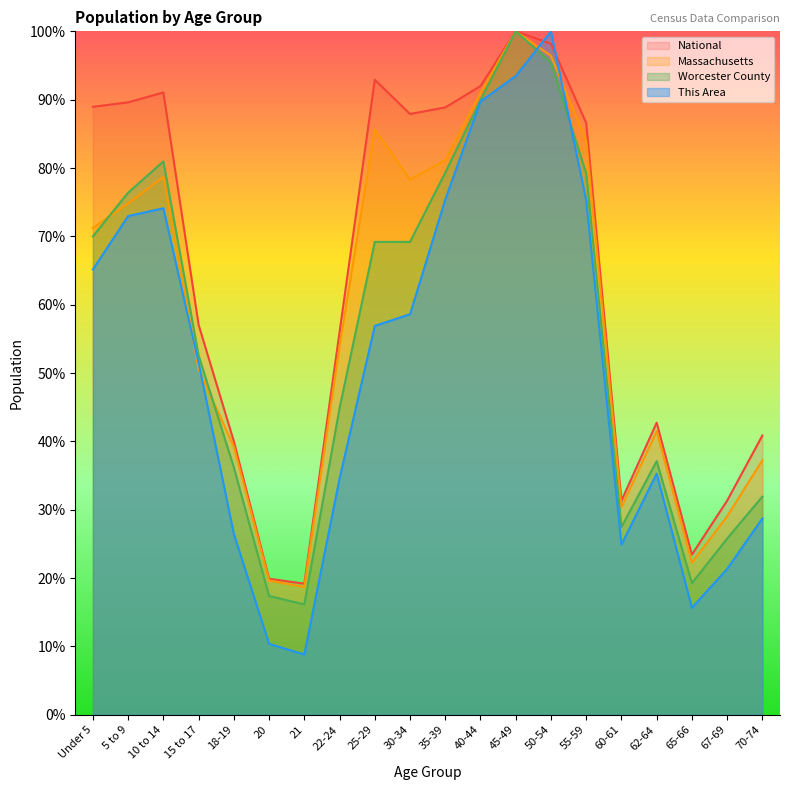

At which category does National reach its first local peak?

10 to 14